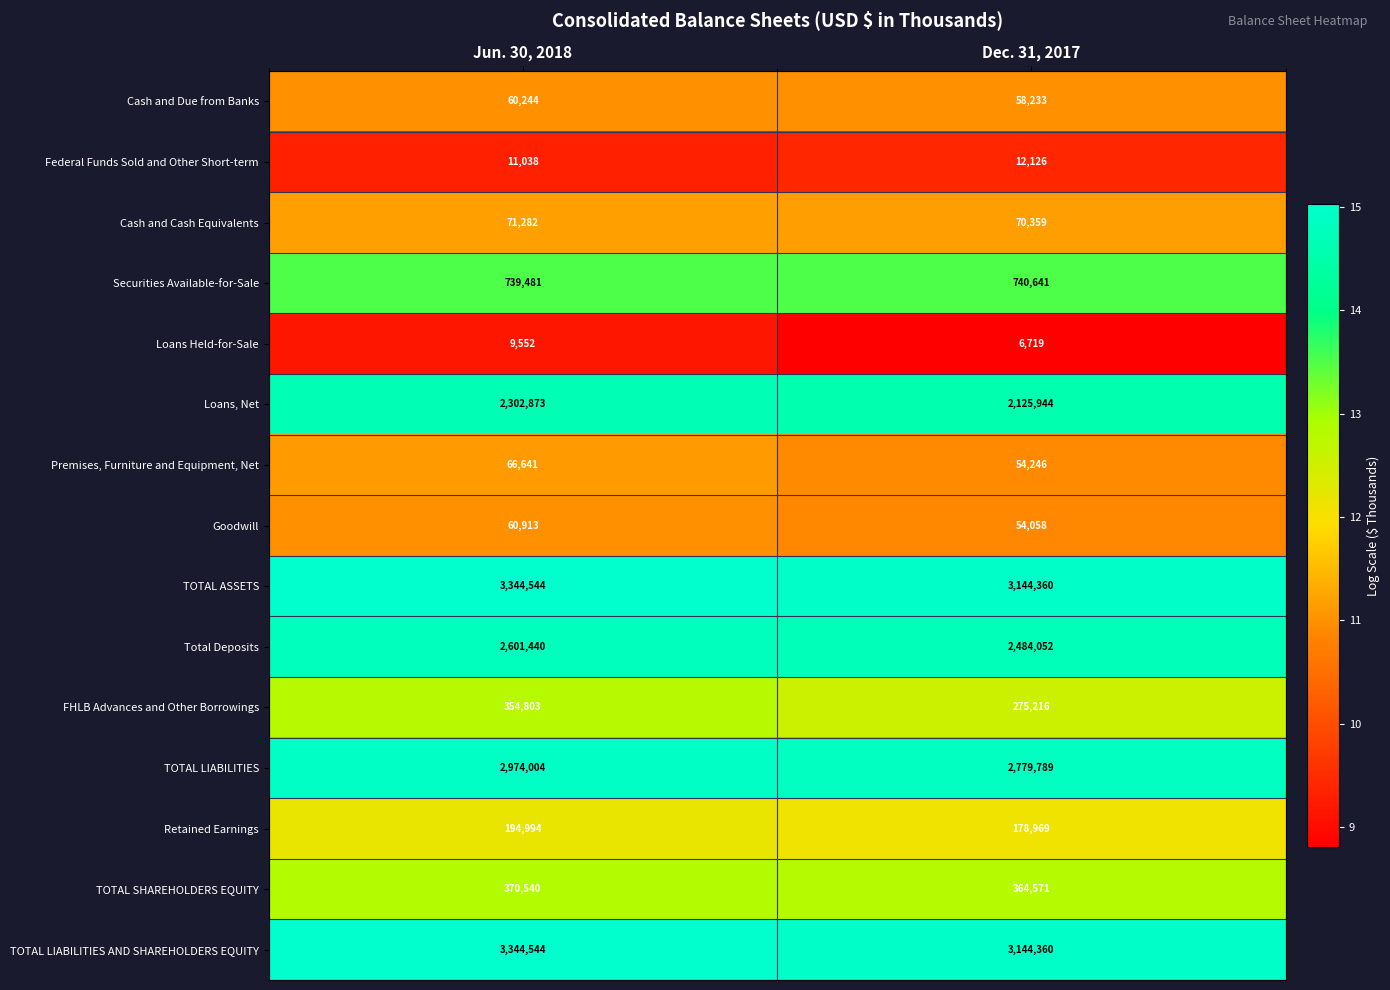

List the labels in order of TOTAL SHAREHOLDERS EQUITY value, largest first.

Jun. 30, 2018, Dec. 31, 2017